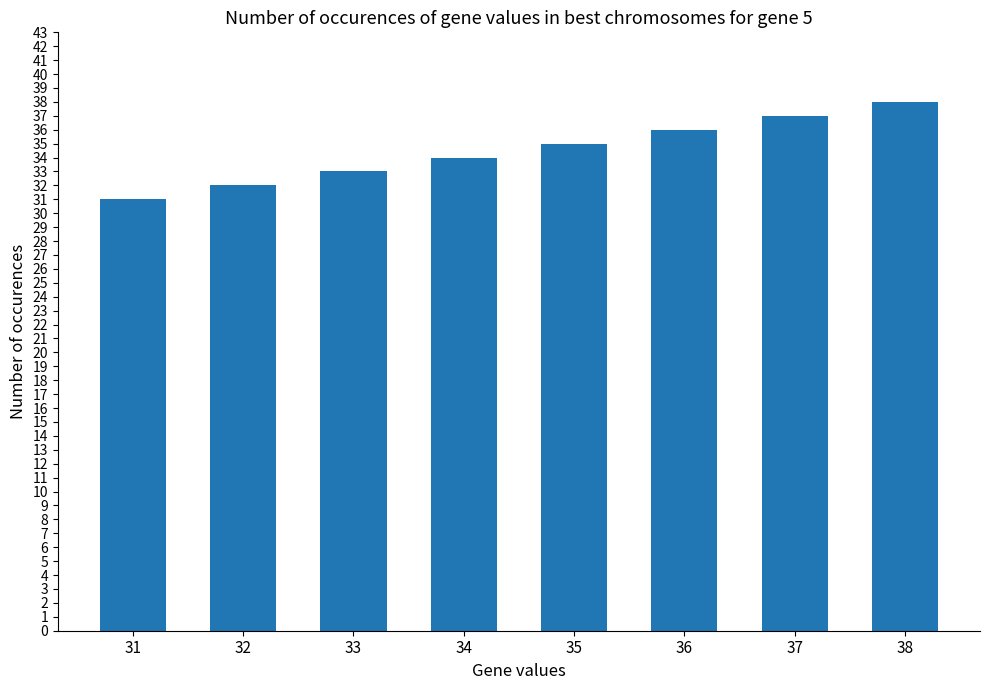

What is the smallest value displayed?

31